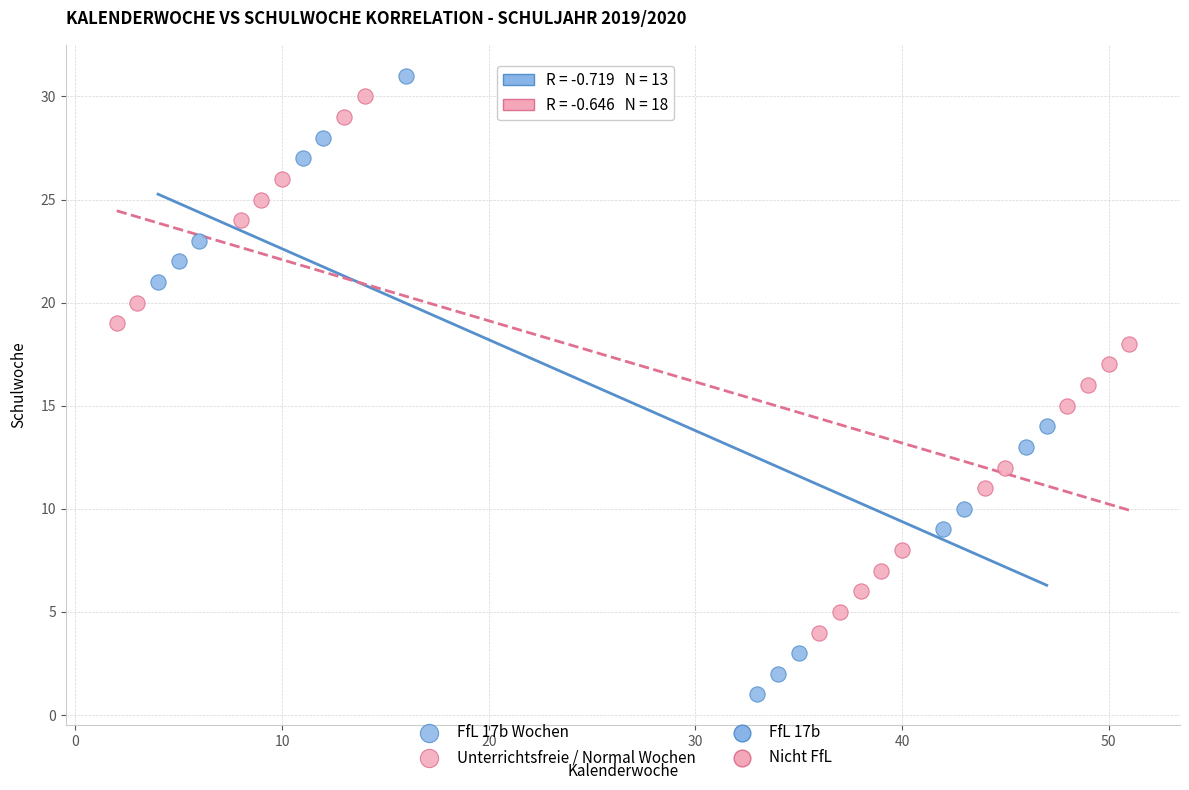

Which series contains the highest Y value?

FfL 17b Wochen